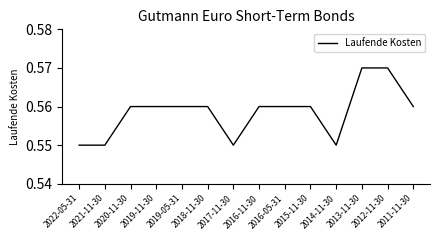

The value at 2012-11-30 is 0.8. True or false?

False